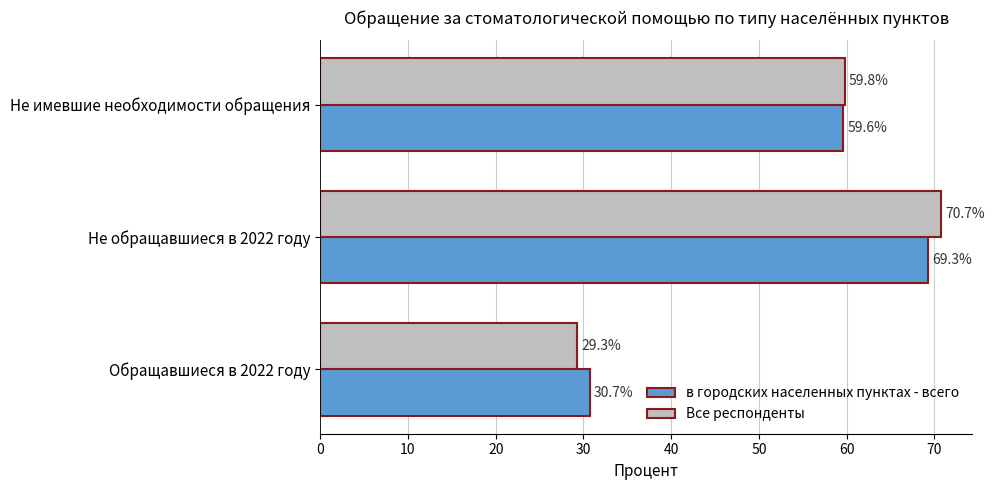

How many values in the Все респонденты series exceed 59?

2